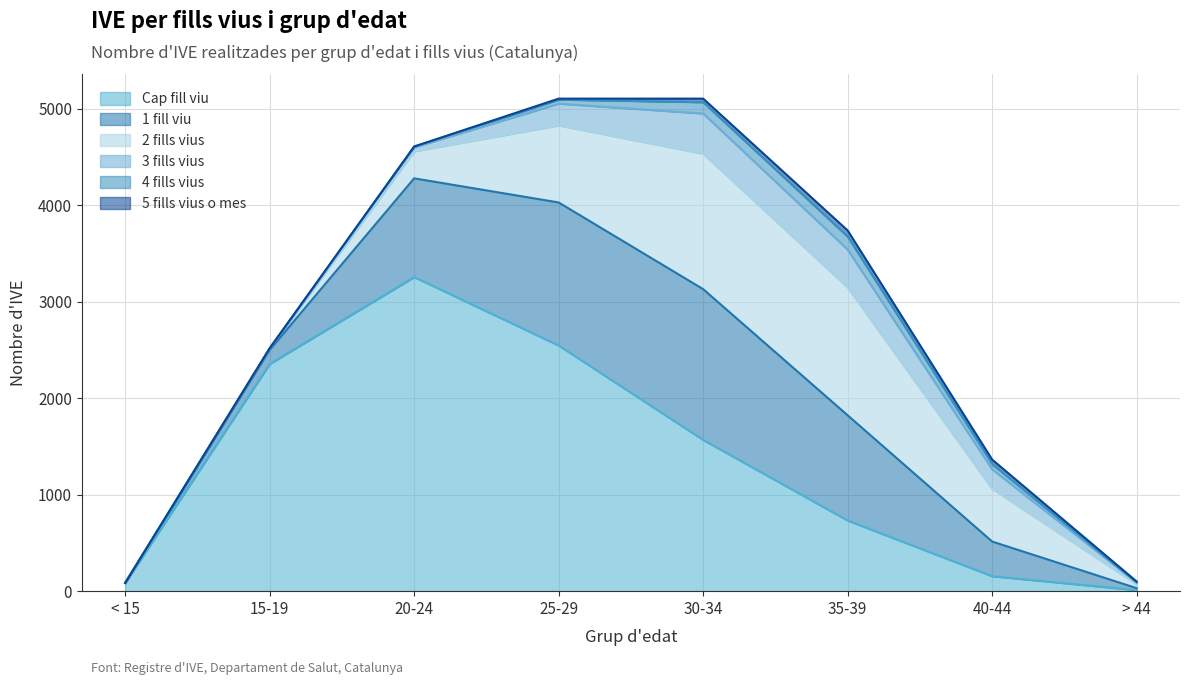

Reading right to left, list all the values displayed in this chart.

Cap fill viu: 11	155	732	1567	2545	3254	2354	85
1 fill viu: 20	359	1090	1562	1482	1023	145	0
2 fills vius: 40	547	1325	1403	799	280	15	0
3 fills vius: 18	201	392	417	225	42	2	0
4 fills vius: 2	55	135	117	42	6	0	0
5 fills vius o mes: 9	46	63	37	10	2	0	0